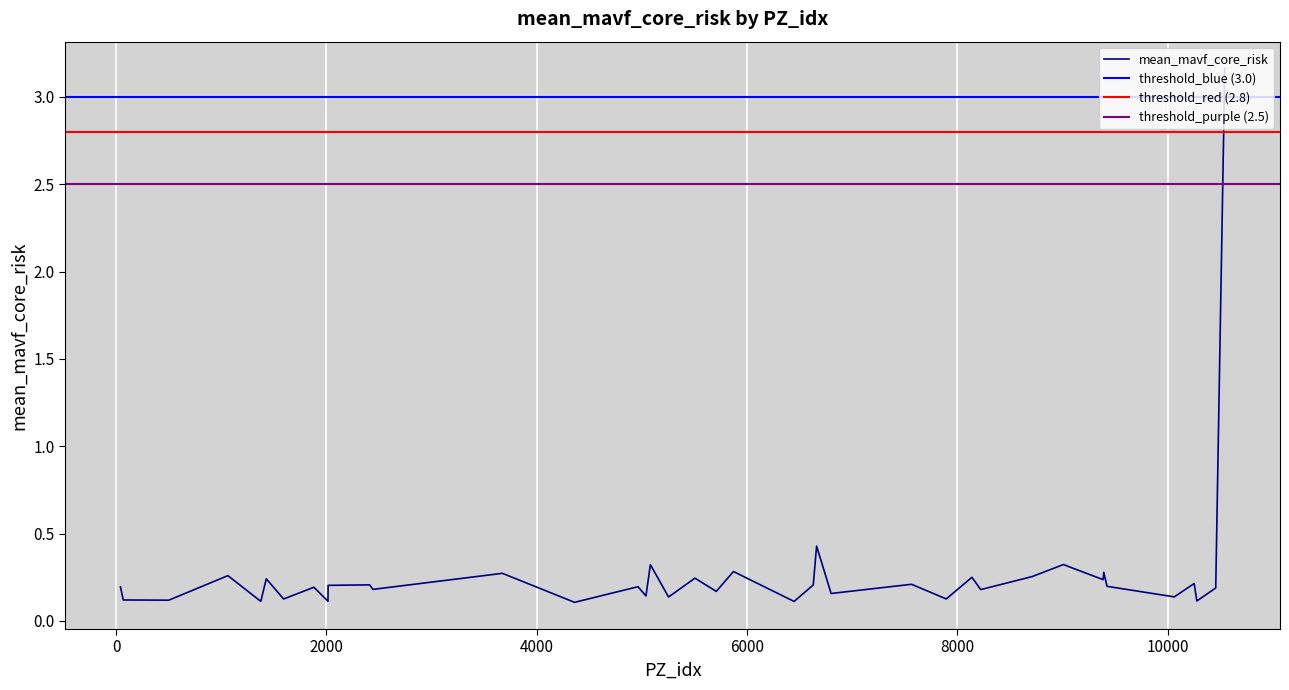

List the labels in order of value, largest first.

18, 26, 31, 19, 36, 7, 28, 38, 13, 6, 12, 2, 16, 5, 17, 9, 0, 14, 15, 4, 23, 20, 3, 10, 25, 1, 11, 32, 27, 37, 30, 8, 33, 22, 29, 35, 21, 24, 34, 39